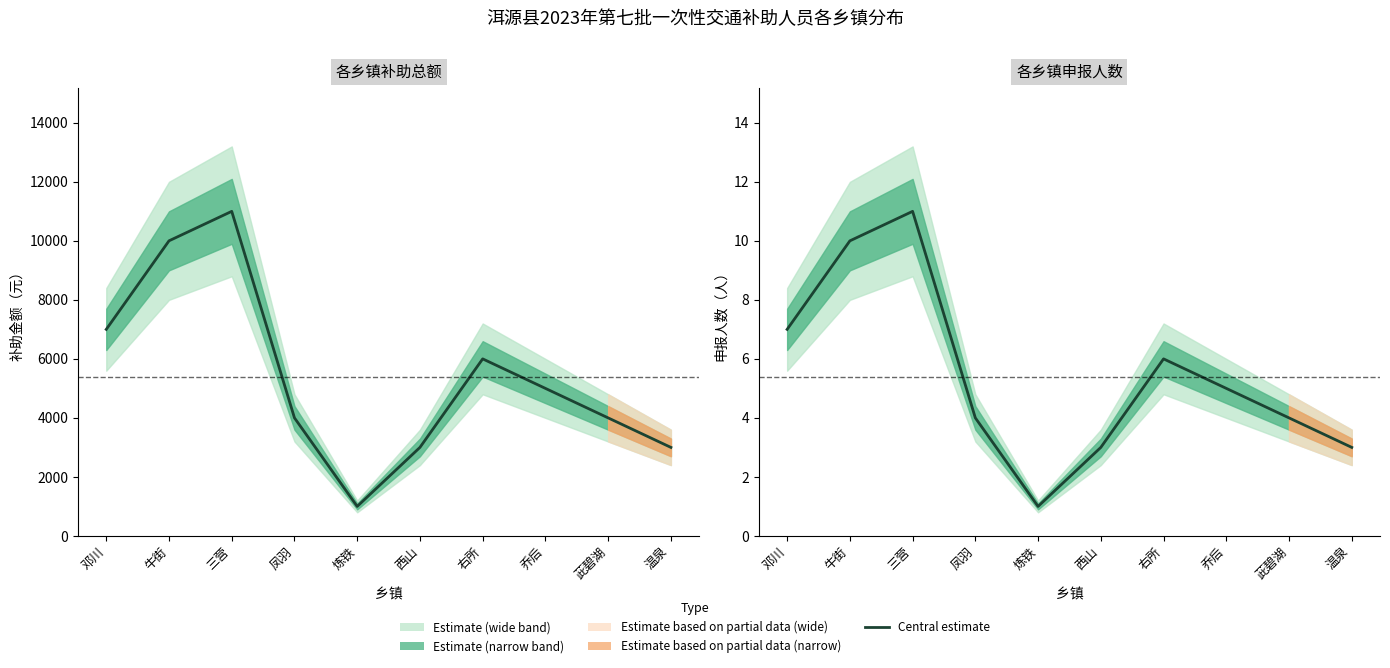

What is the label of the 9th point from the right?

牛街